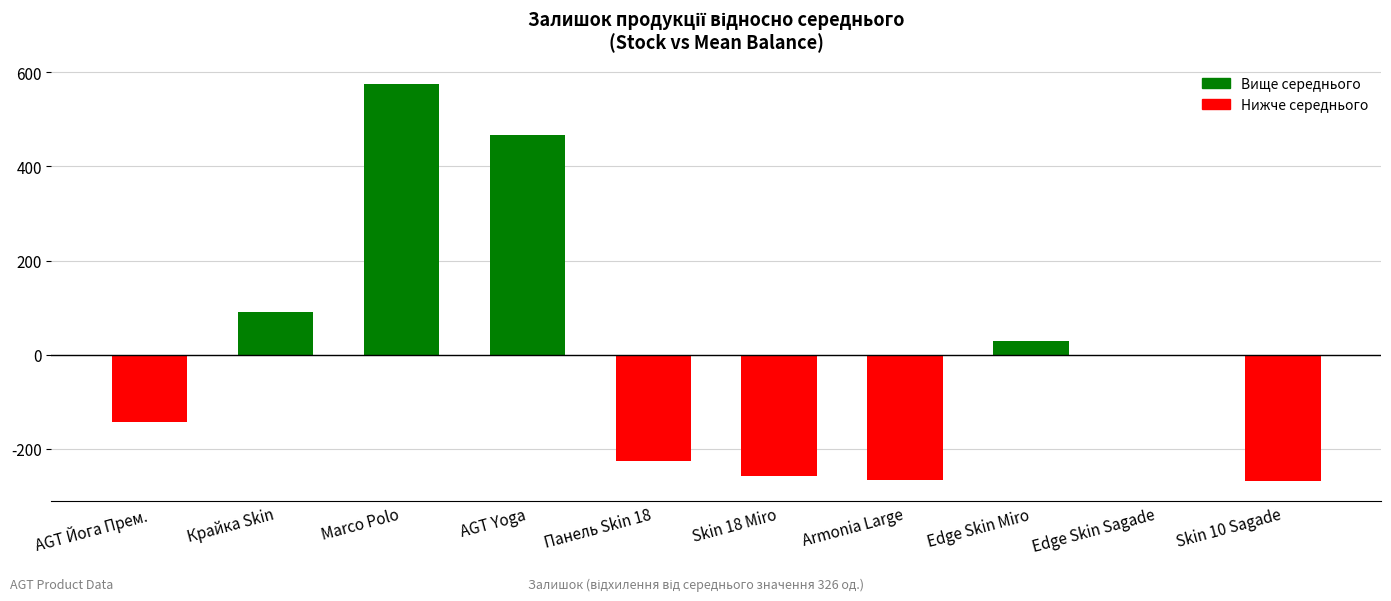

What is the change in value from AGT Йога Прем. to Armonia Large?

-123.0